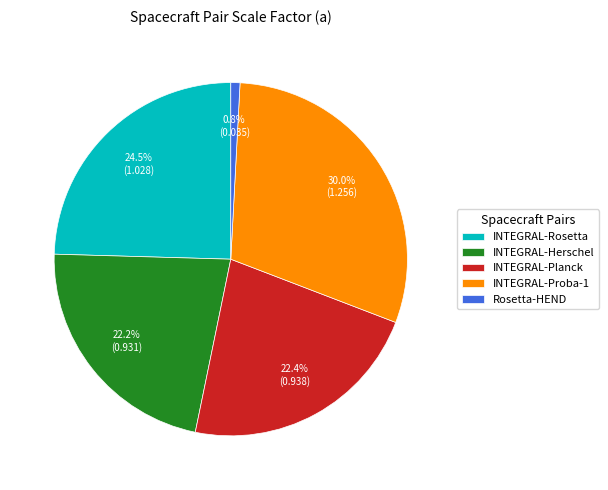

To the nearest percent, what is the difference between the INTEGRAL-Planck and Rosetta-HEND slice percentages?

22%